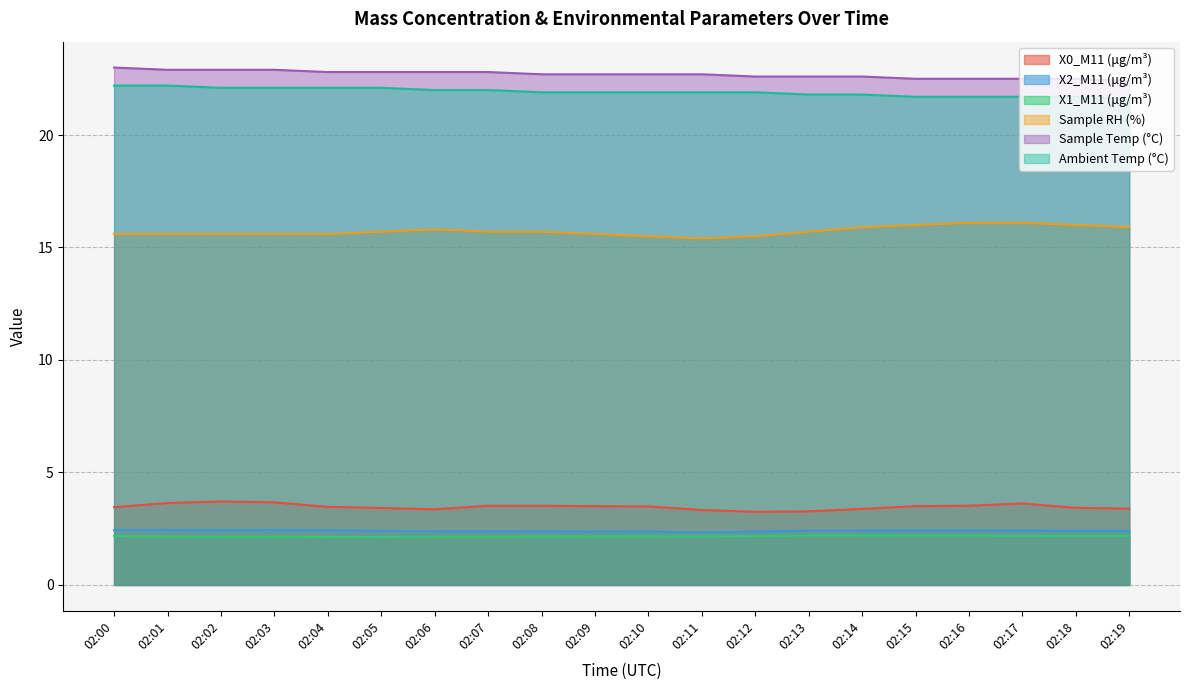

How many lines are shown in the chart?

6